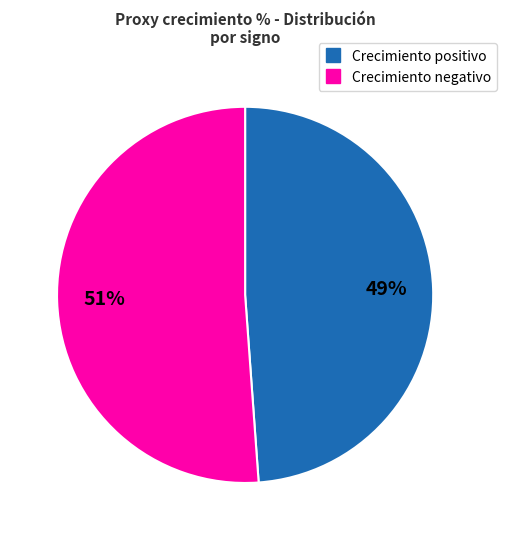

To the nearest percent, what is the difference between the largest and smallest slice percentages?

2%